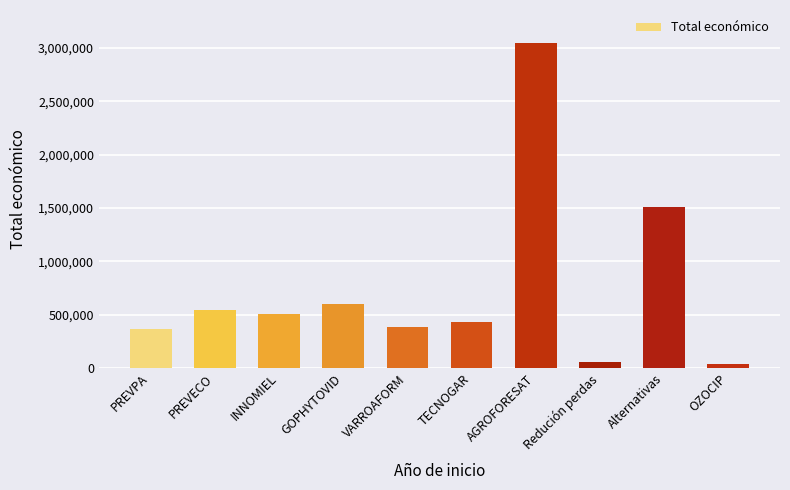

What is the difference between the values at PREVPA and PREVECO?

184088